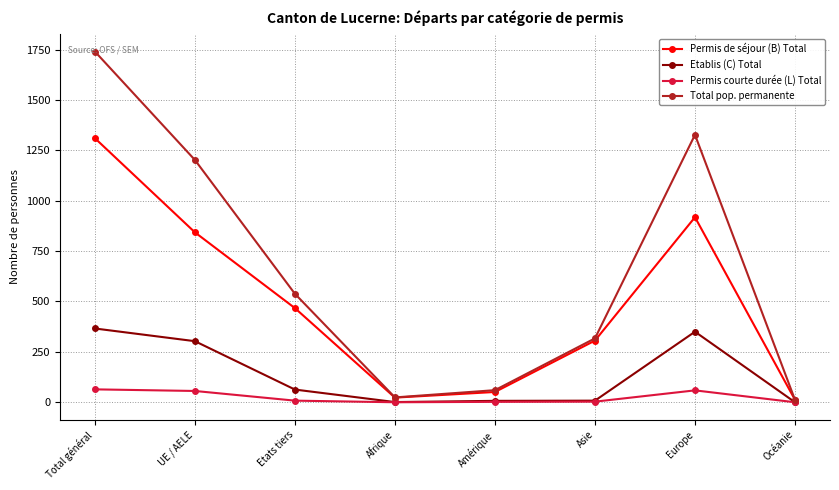

What is the difference between the maximum and minimum values in the Permis de séjour (B) Total series?

1298